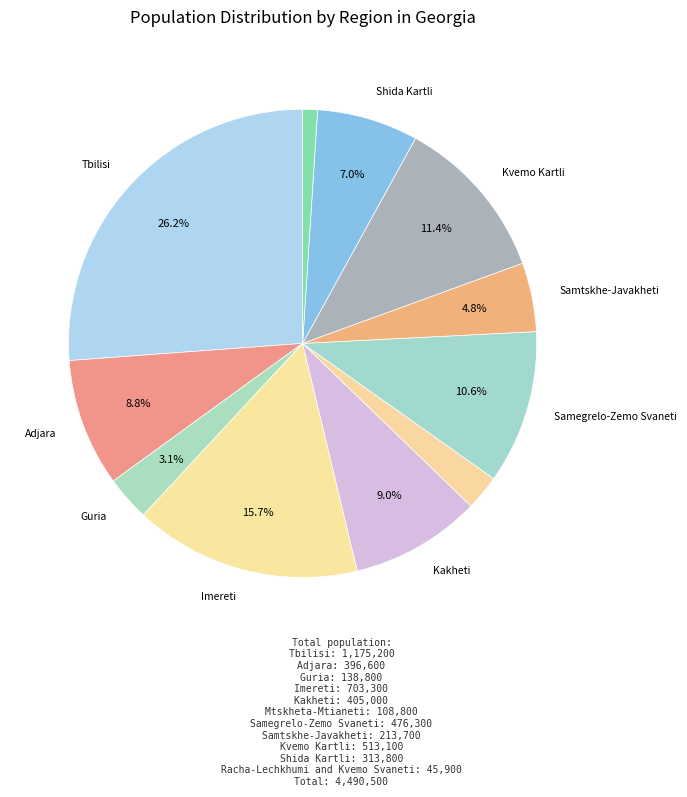

How many segments does this pie chart have?

11